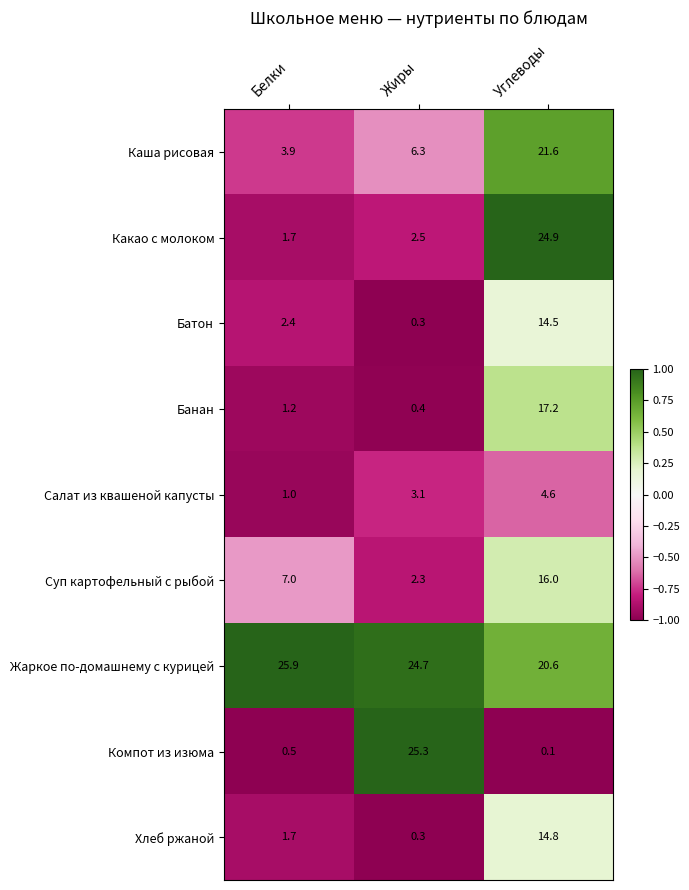

At which category does the chart reach its peak across all series?

Белки